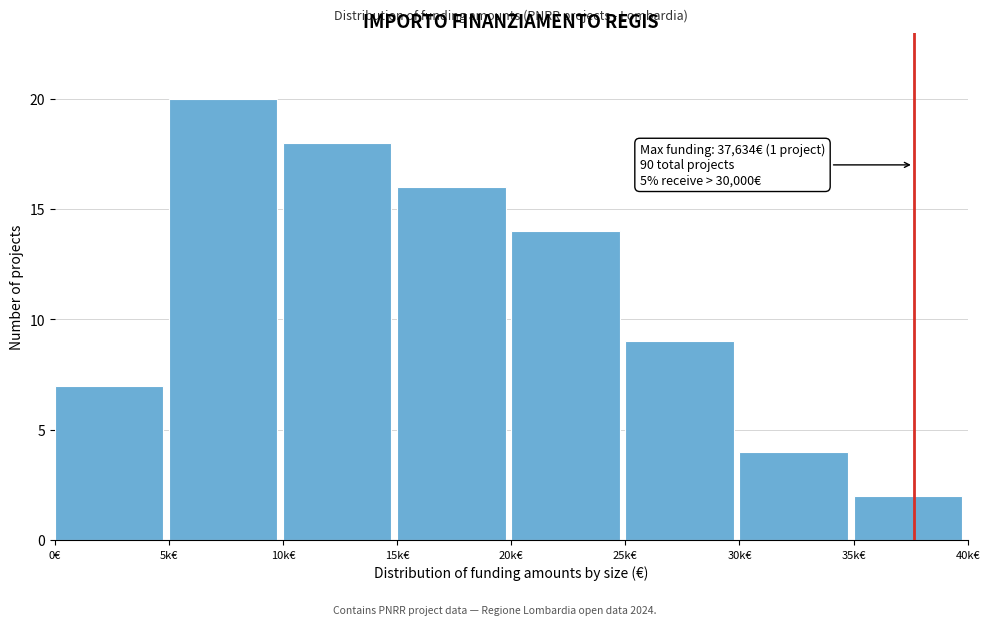

Reading left to right, list all the values displayed in this chart.

0€=7	5k€=20	10k€=18	15k€=16	20k€=14	25k€=9	30k€=4	35k€=2